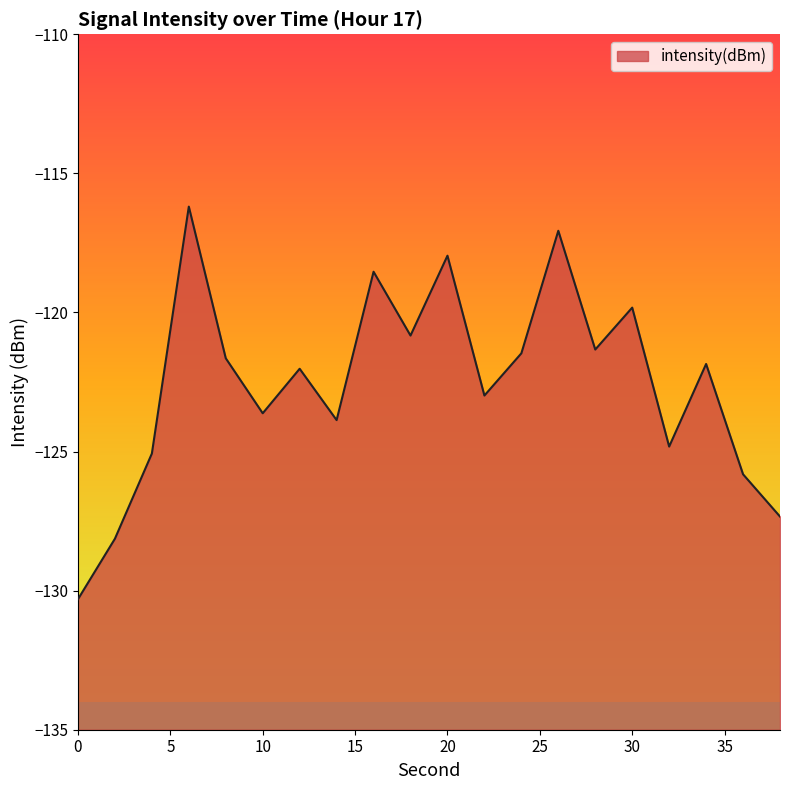

Does the chart display data point markers on the line(s)?

No